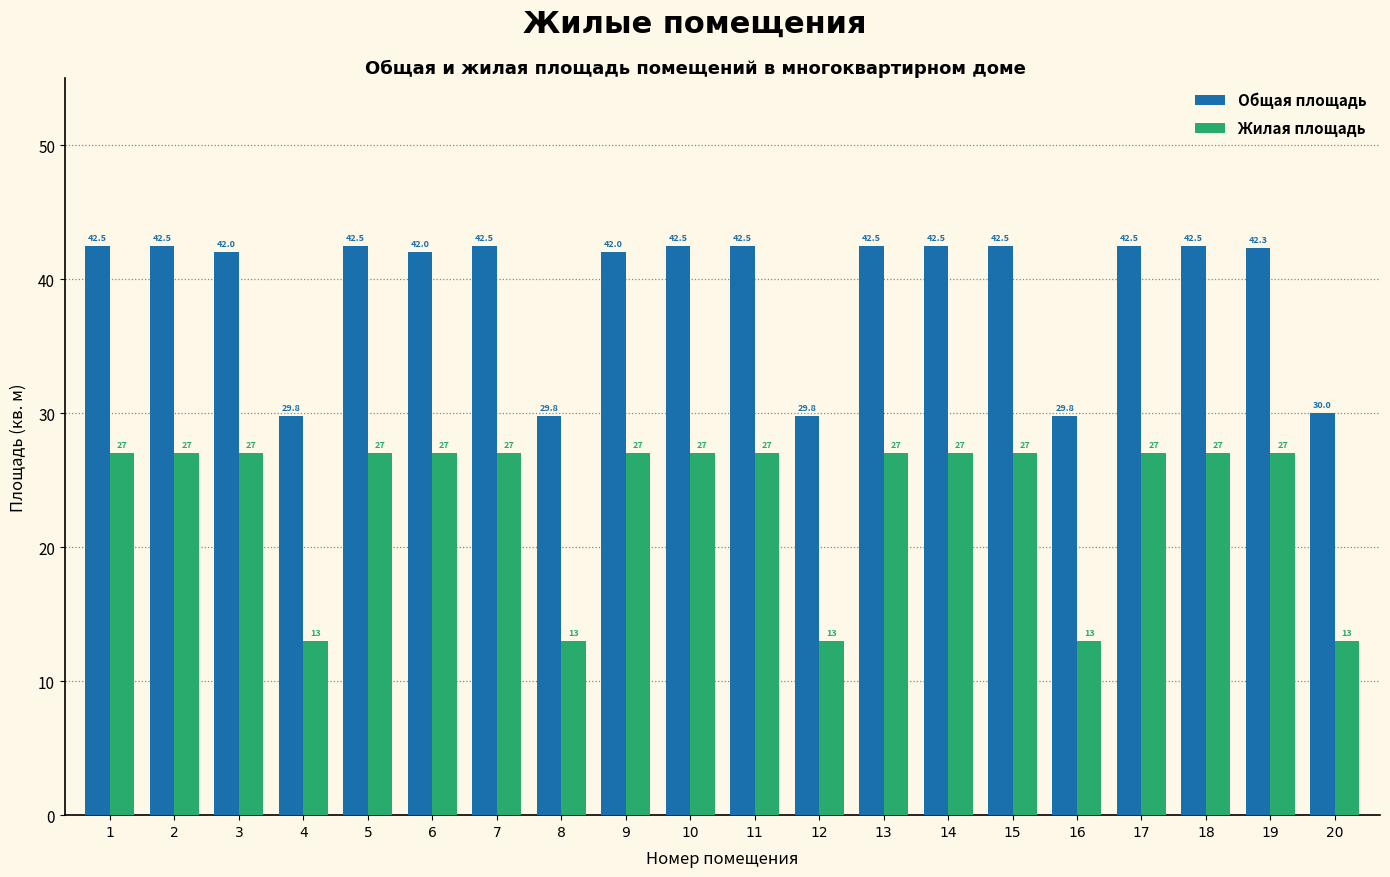

Where does the Общая площадь series first go above 42?

1